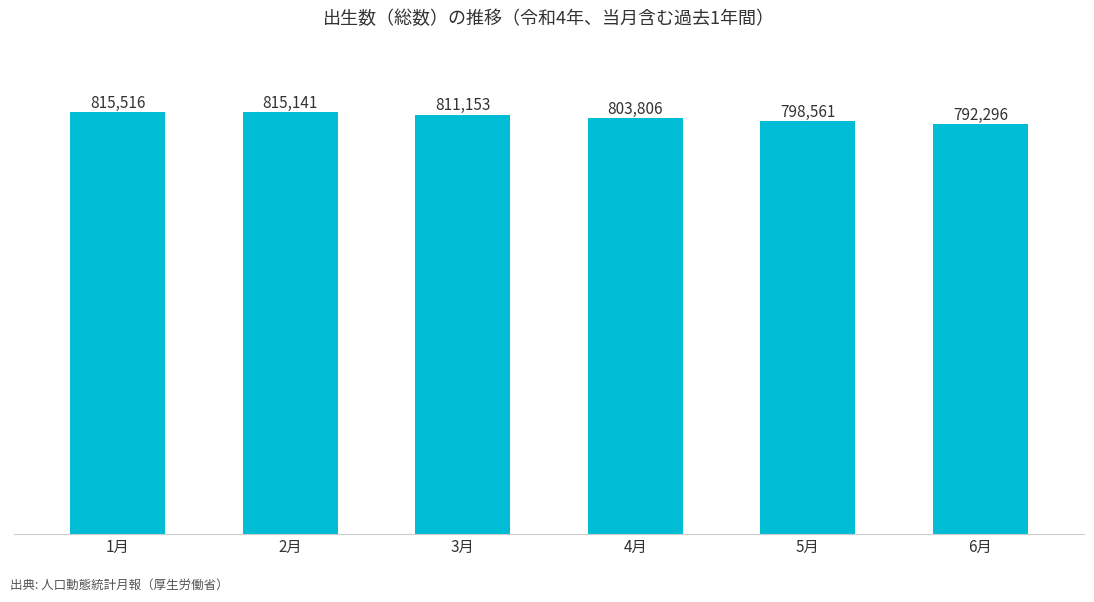

List the labels in order of value, smallest first.

6月, 5月, 4月, 3月, 2月, 1月